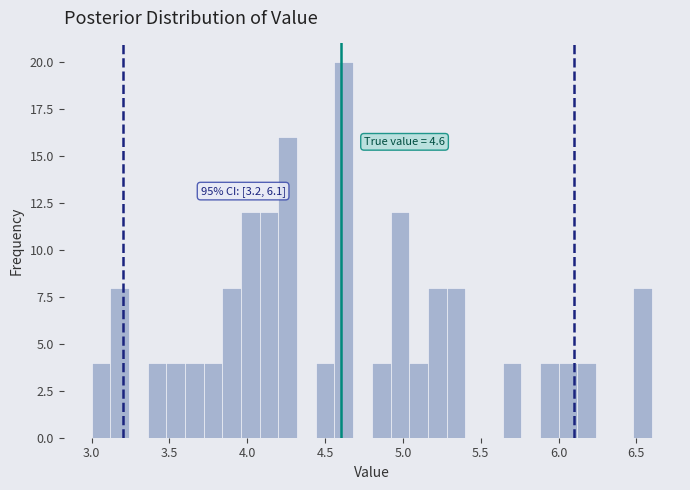

Read against the x-axis, roughly where is the centre of the tallest bar?

4.60